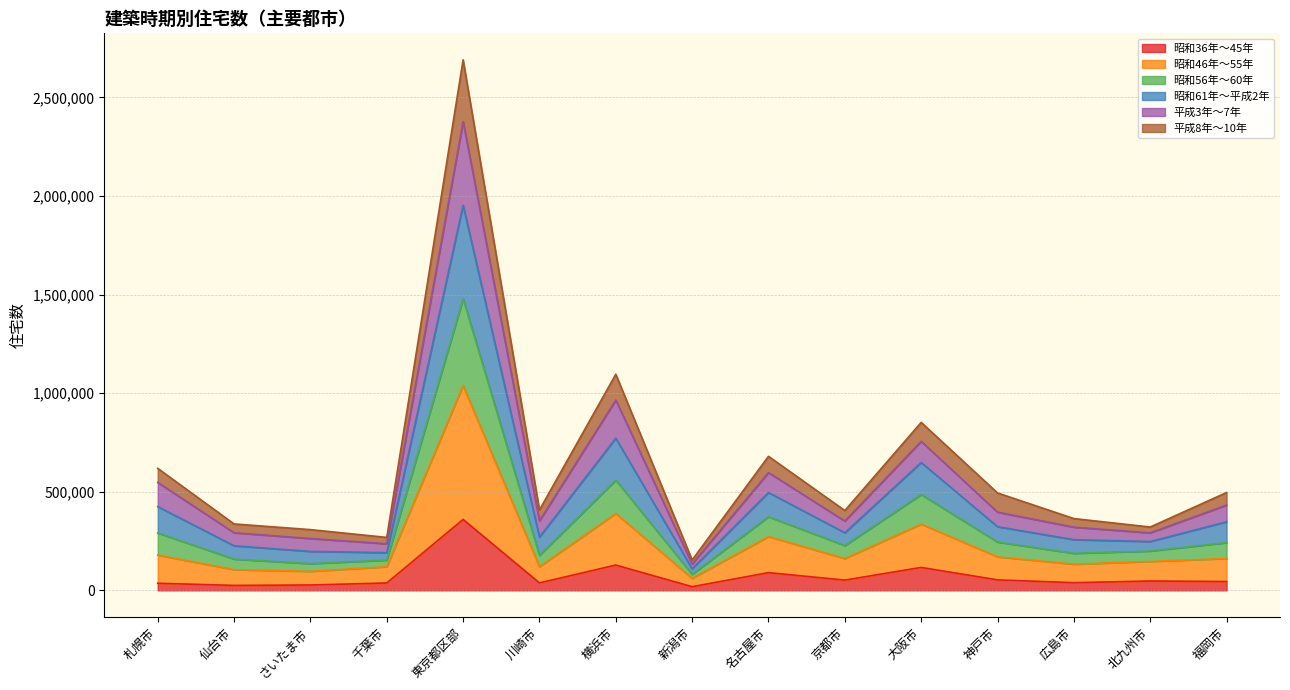

The 昭和36年～45年 series shows 27779 at 新潟市. True or false?

False